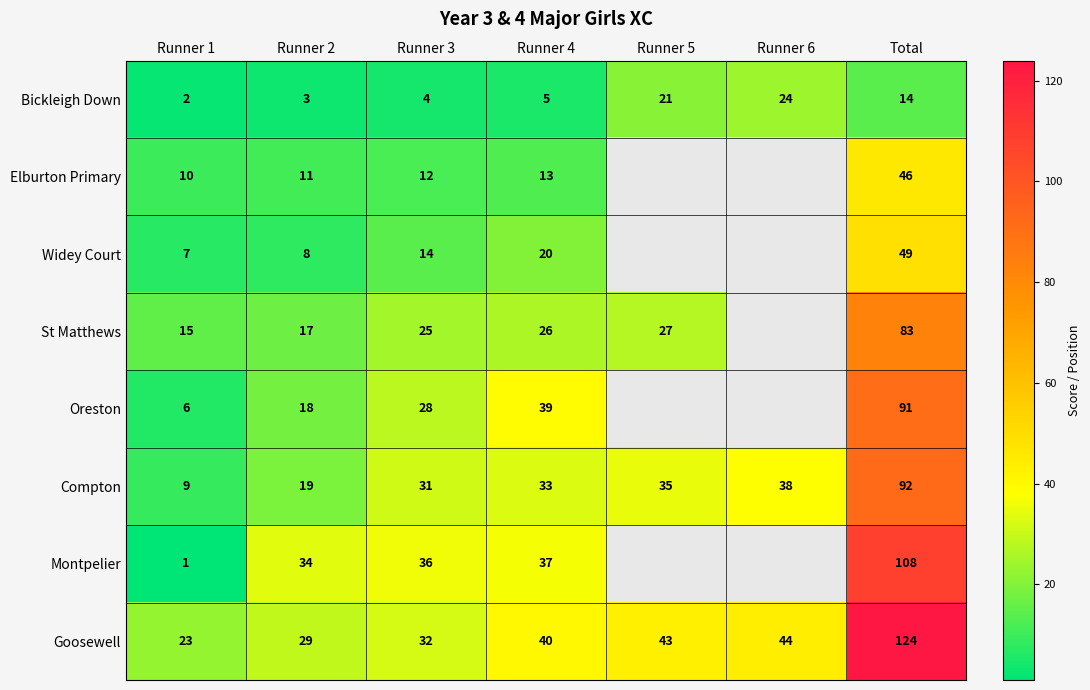

Is it true that Compton equals 19 at Runner 2?

True